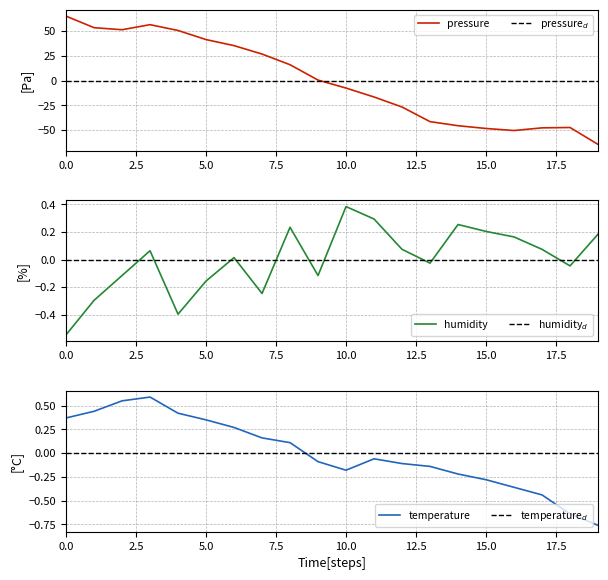

Between which two adjacent categories do humidity and temperature first intersect?

7 and 8